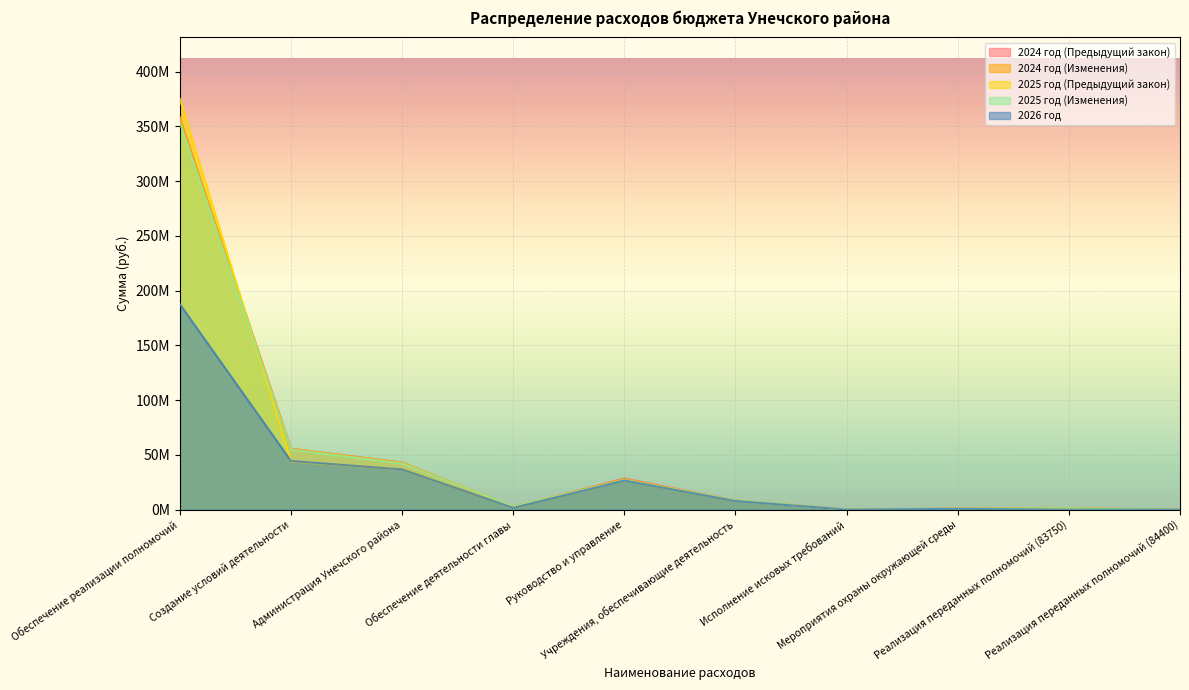

Which series changed the most between Обеспечение реализации полномочий and Реализация переданных полномочий (83750)?

2025 год (Предыдущий закон)